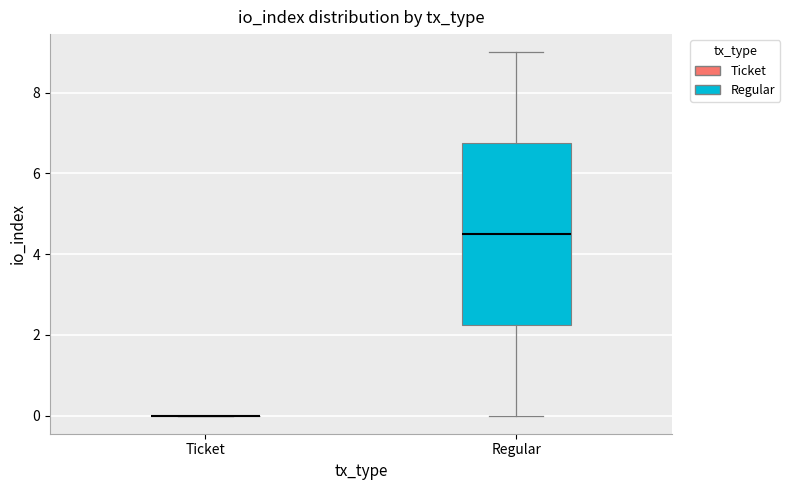

Reading left to right, transcribe this box plot: for each box, give where its median line is, the range the box spans, and where its two whiskers end, as read against the y-axis. The values are not printed on the chart, so give them approximately, as read against the axis.

Ticket: box collapsed to a line at 0.0, whiskers 0.0 to 0.0
Regular: median 4.6, box 2.2 to 6.8, whiskers 0.0 to 9.0